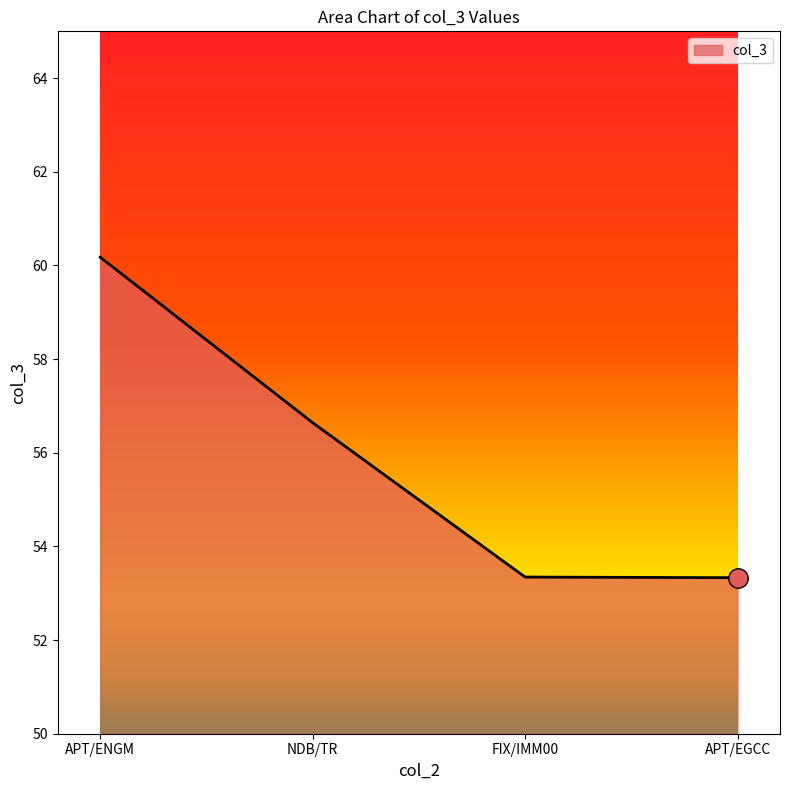

What is the greatest value displayed?

60.2